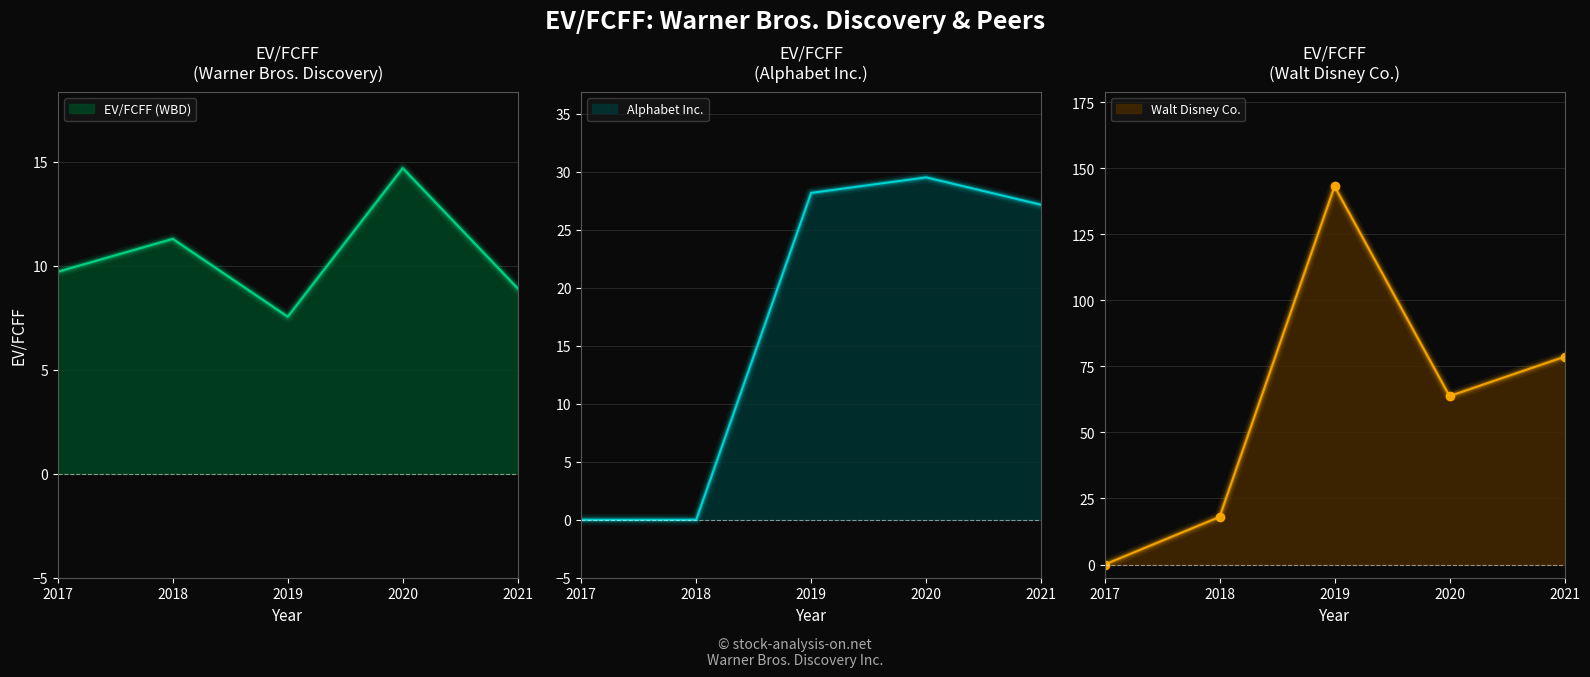

Rank the categories by EV/FCFF (WBD) value from highest to lowest.

2020, 2018, 2017, 2021, 2019